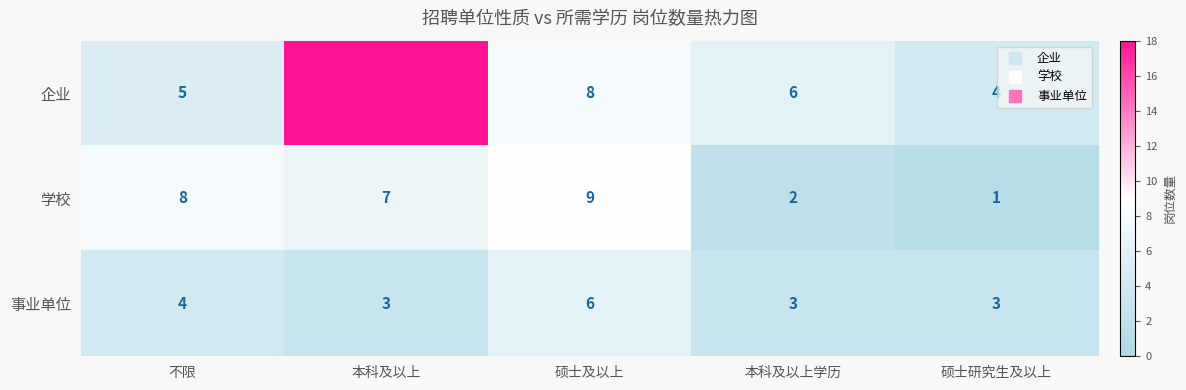

At which category is the sum across all series the highest?

本科及以上